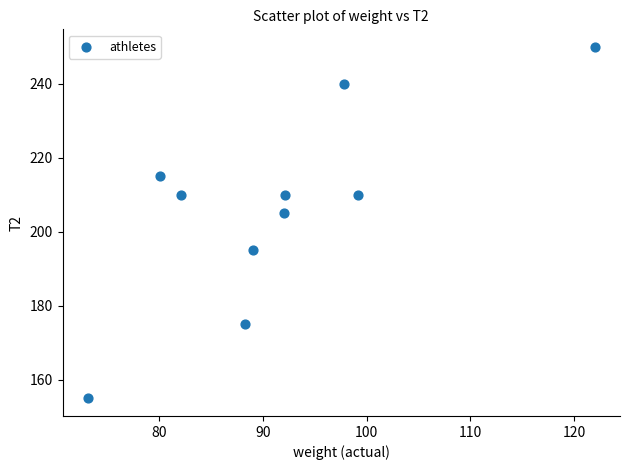

What Y value in the scatter plot is closest to 202?

205